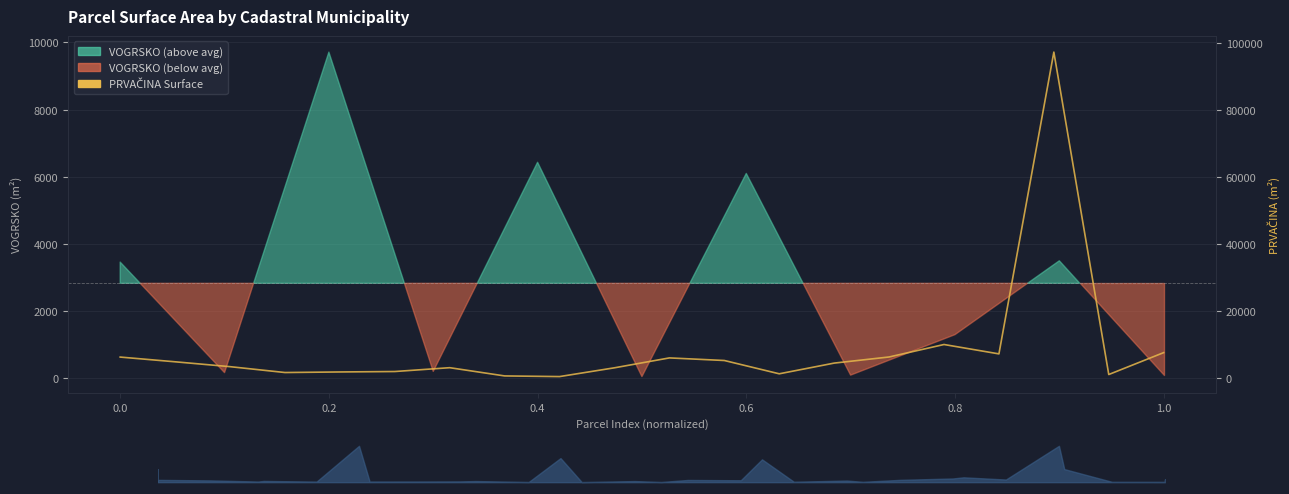

How many lines are shown in the chart?

1